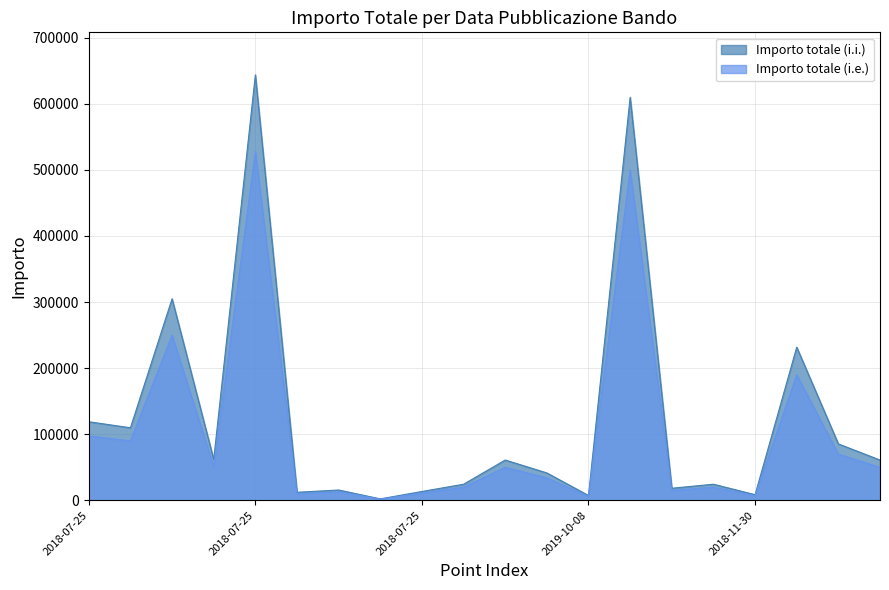

How many lines are shown in the chart?

2